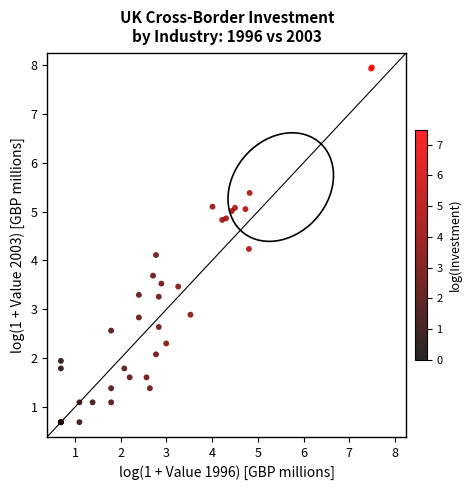

What Y value in the scatter plot is closest to 4?

4.1